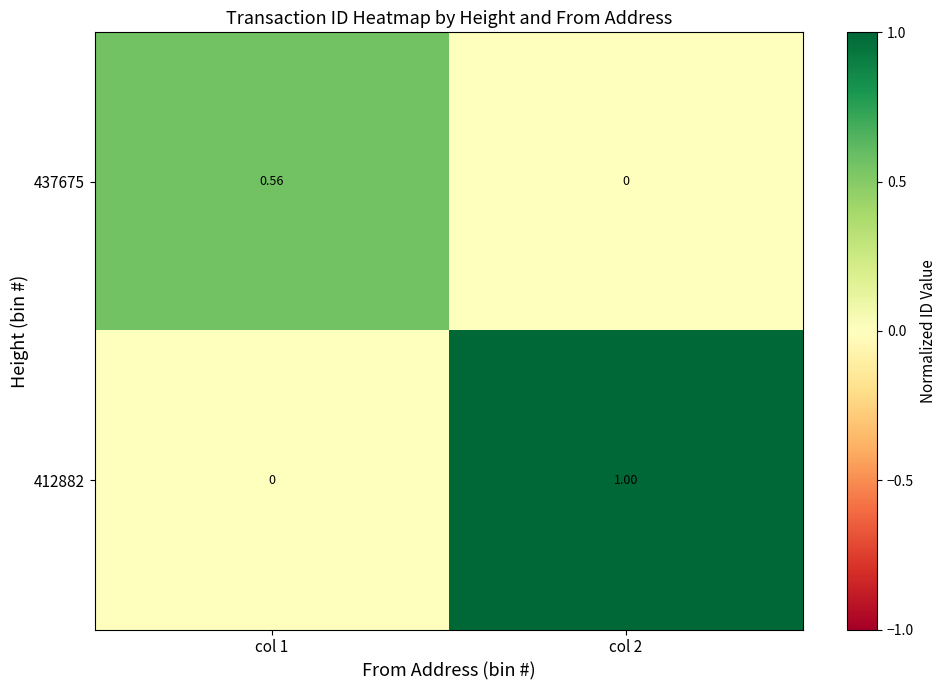

List the series in order of their peak value, lowest first.

437675, 412882